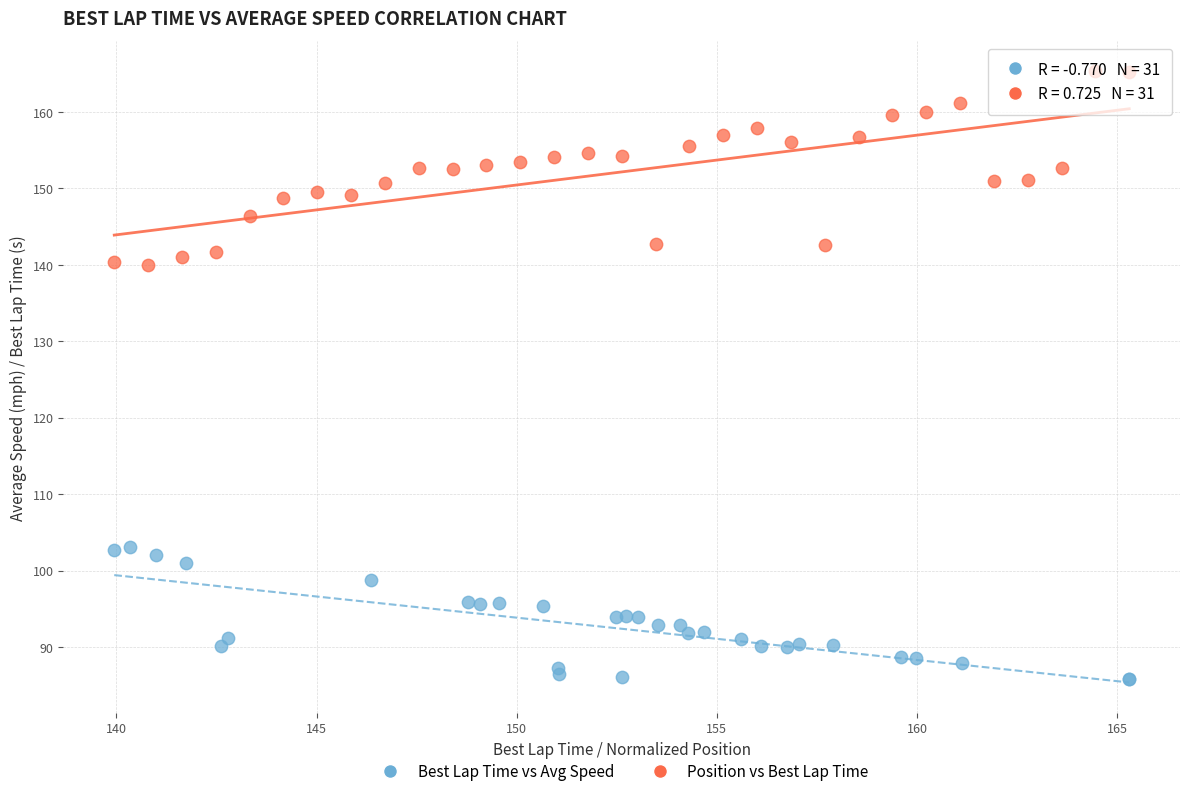

Which series has the widest spread of Y values?

Position vs Best Lap Time